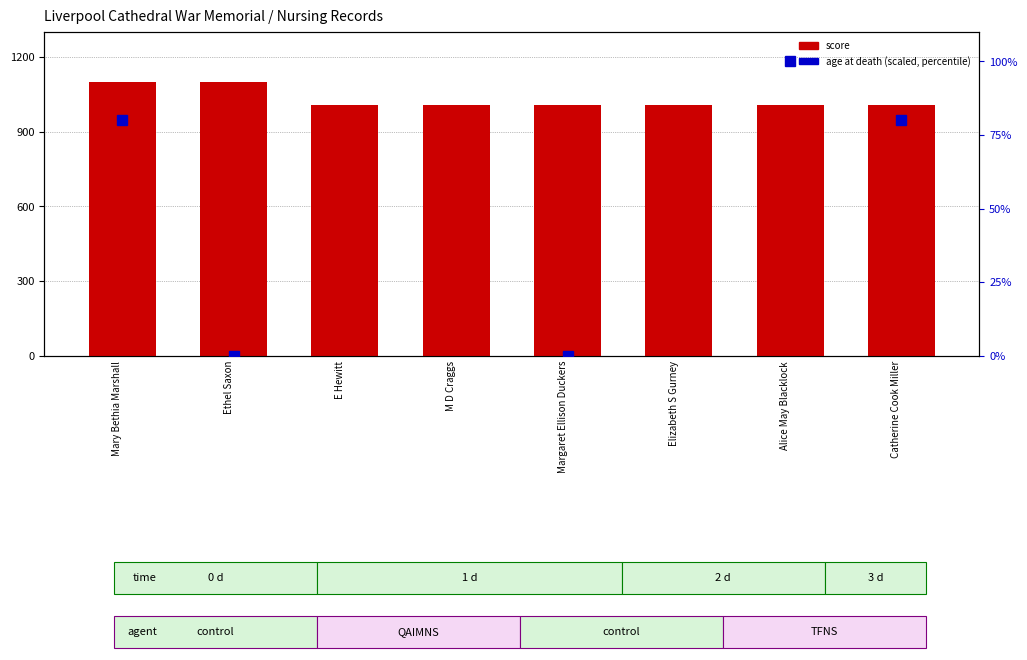

How many bars are there in total?

8